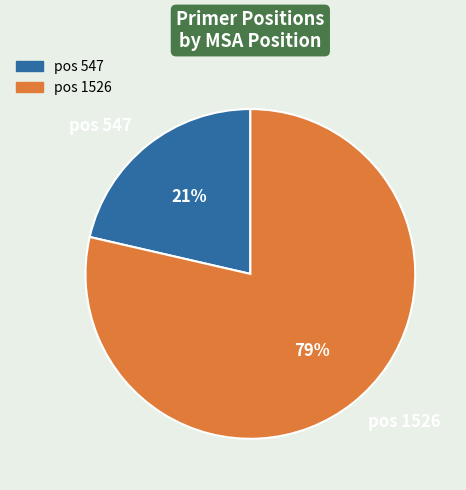

Count the number of slices in the pie.

2